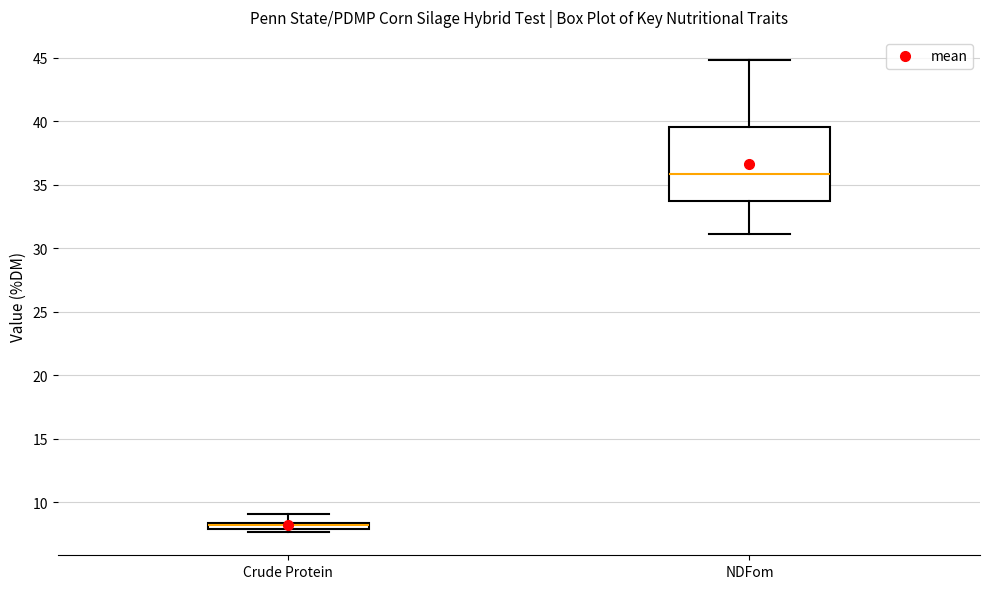

Which box has the highest median line?

NDFom